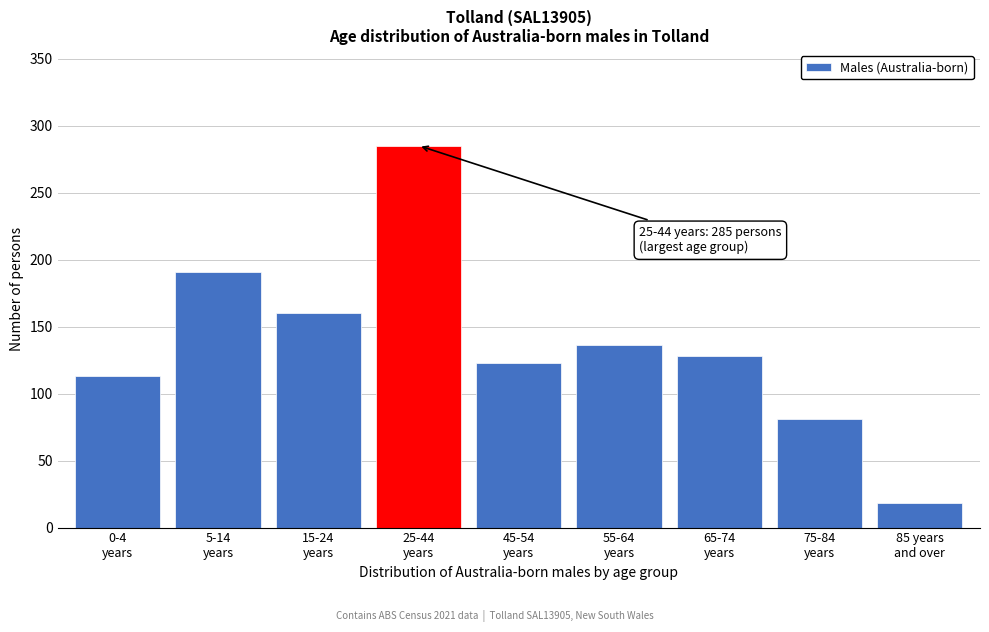

Reading left to right, extract all data points from this chart.

113	191	160	285	123	136	128	81	18